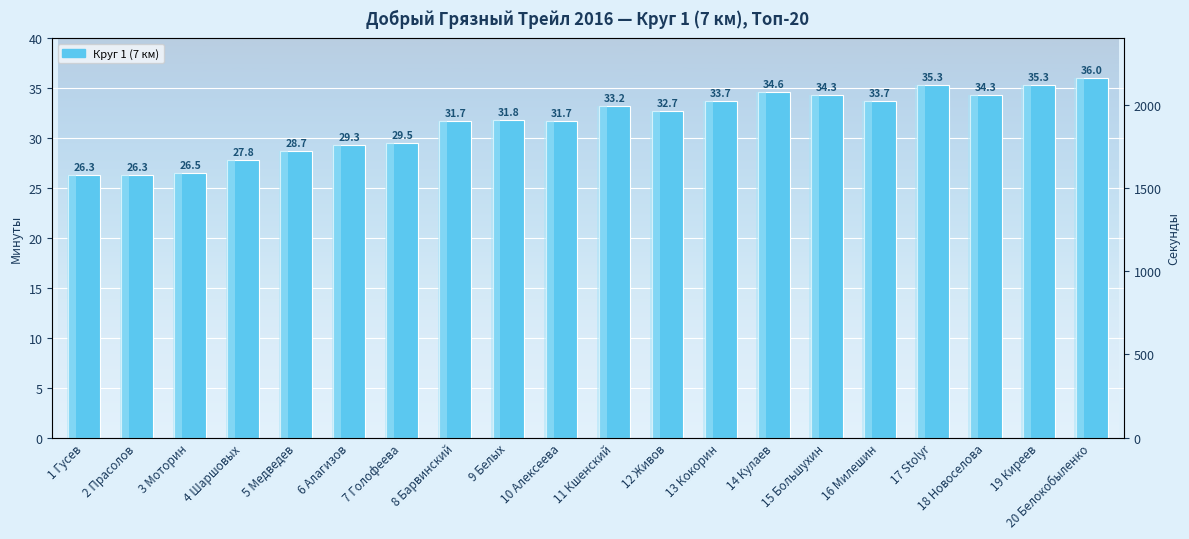

How many data points are less than 32?

10